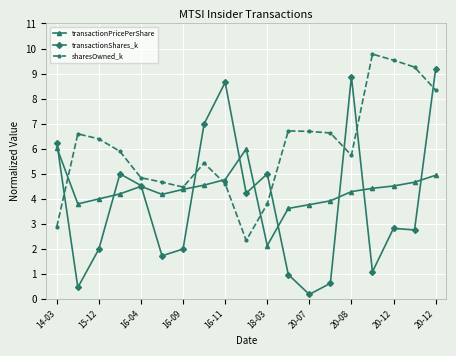

After their last crossing, which series has the higher values: sharesOwned_k or transactionShares_k?

transactionShares_k